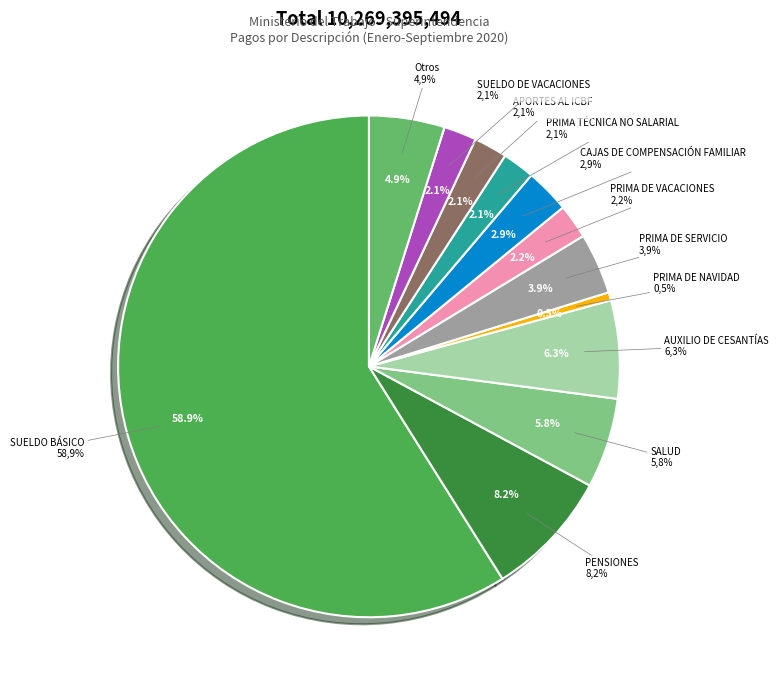

To the nearest percent, what percentage of the pie is CAJAS DE COMPENSACIÓN FAMILIAR?

3%